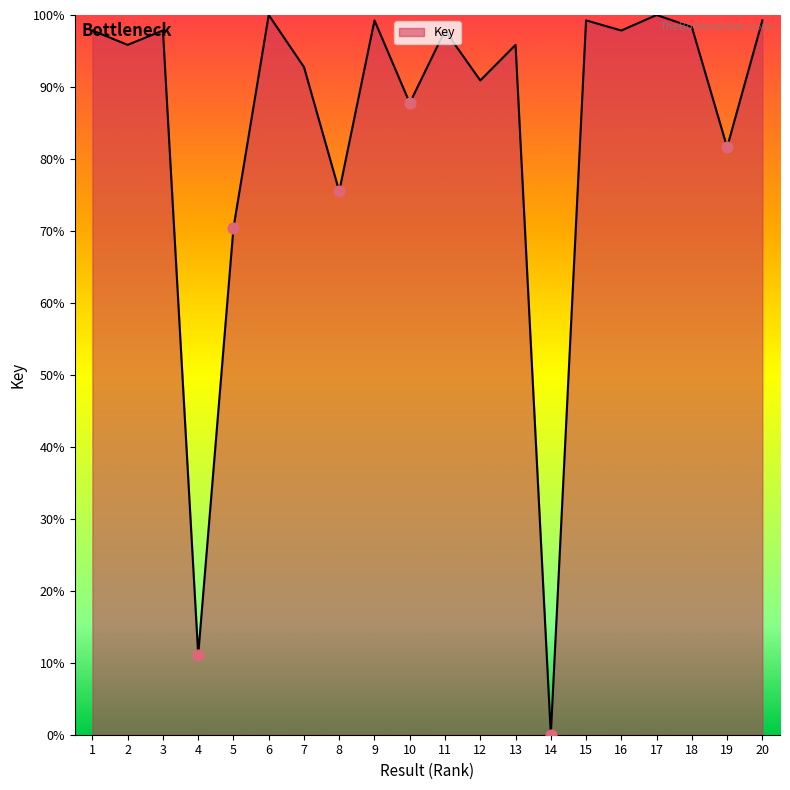

What is the ratio of the value at 17 to the value at 4?

9.0